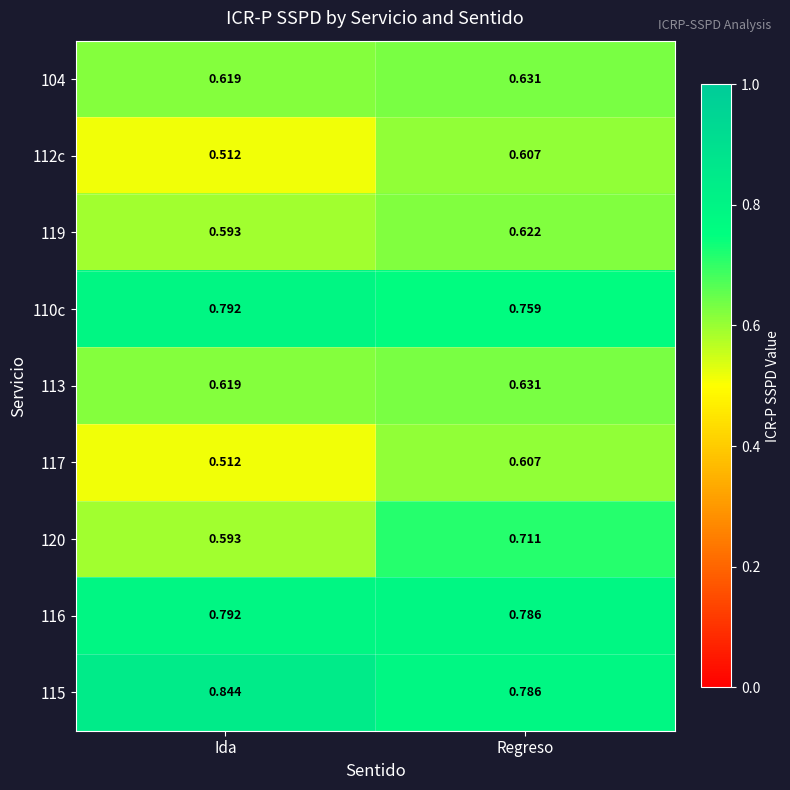

At which label does 119 reach its minimum?

Ida